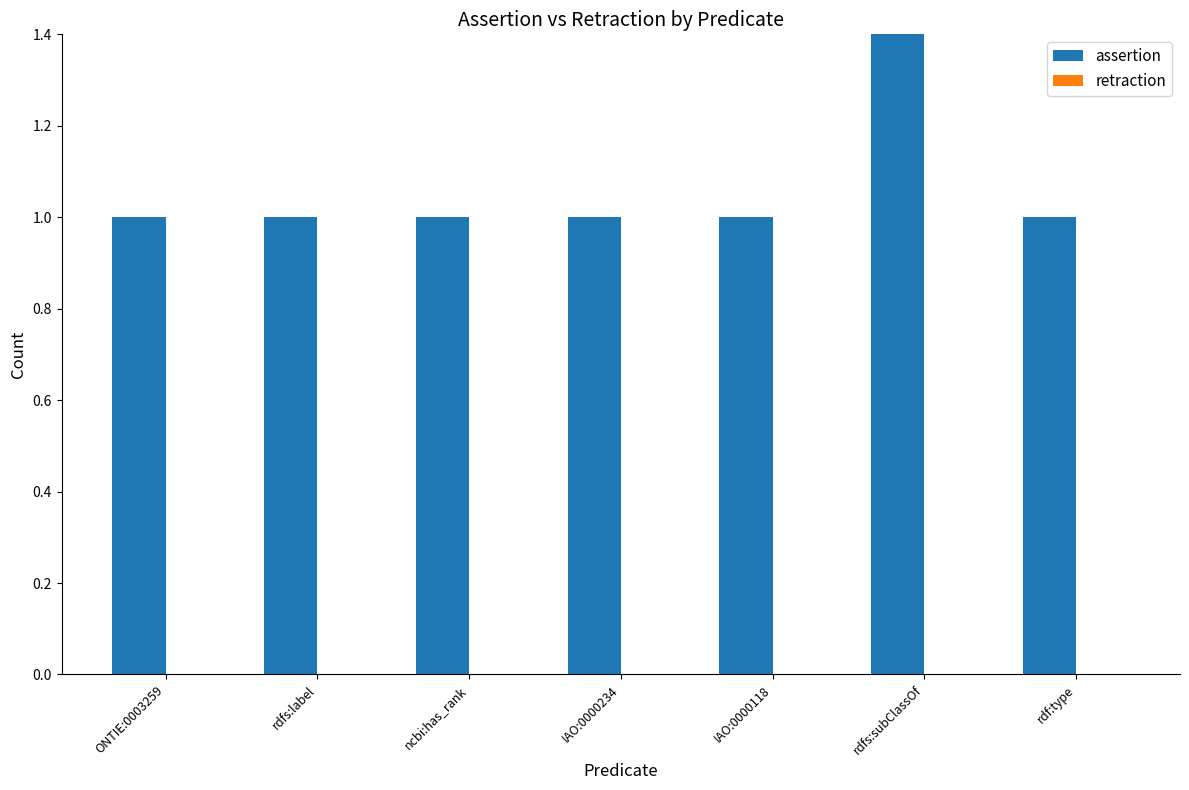

What is the label of the 3rd bar from the left?

ncbi:has_rank